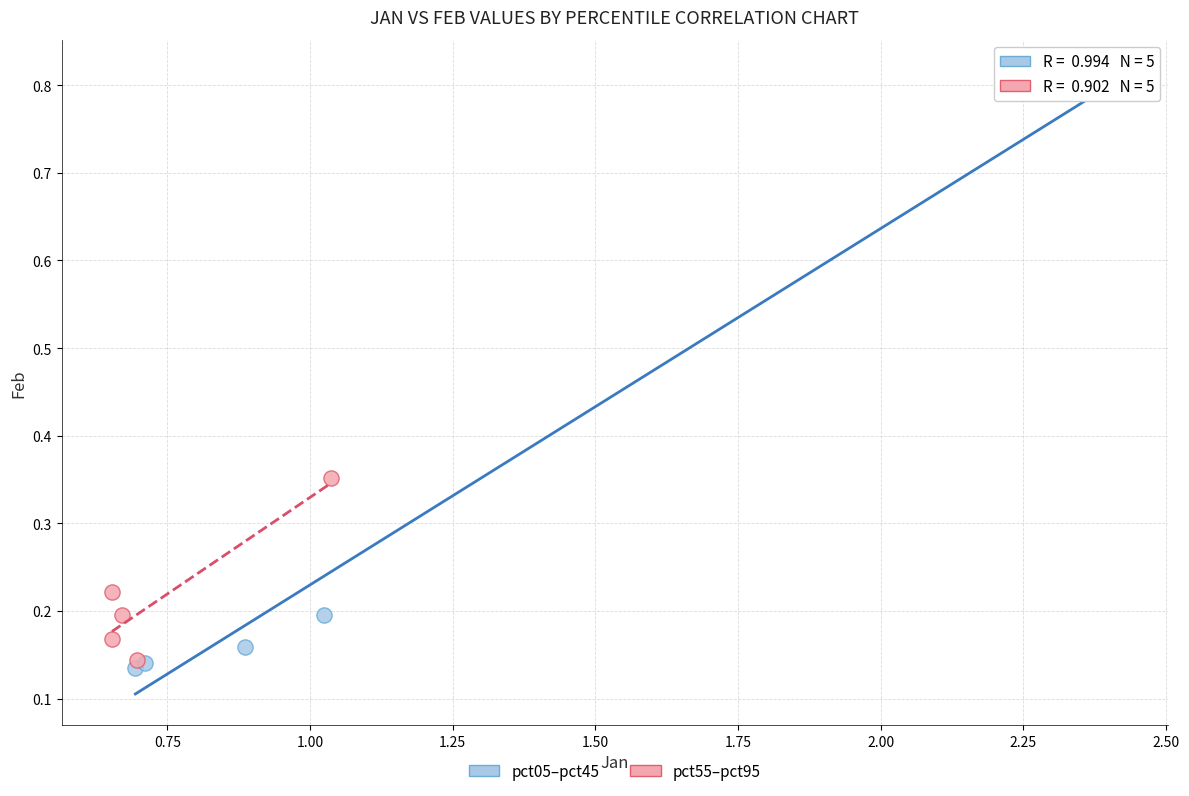

What are all the series names shown in the legend?

pct05–pct45, pct55–pct95